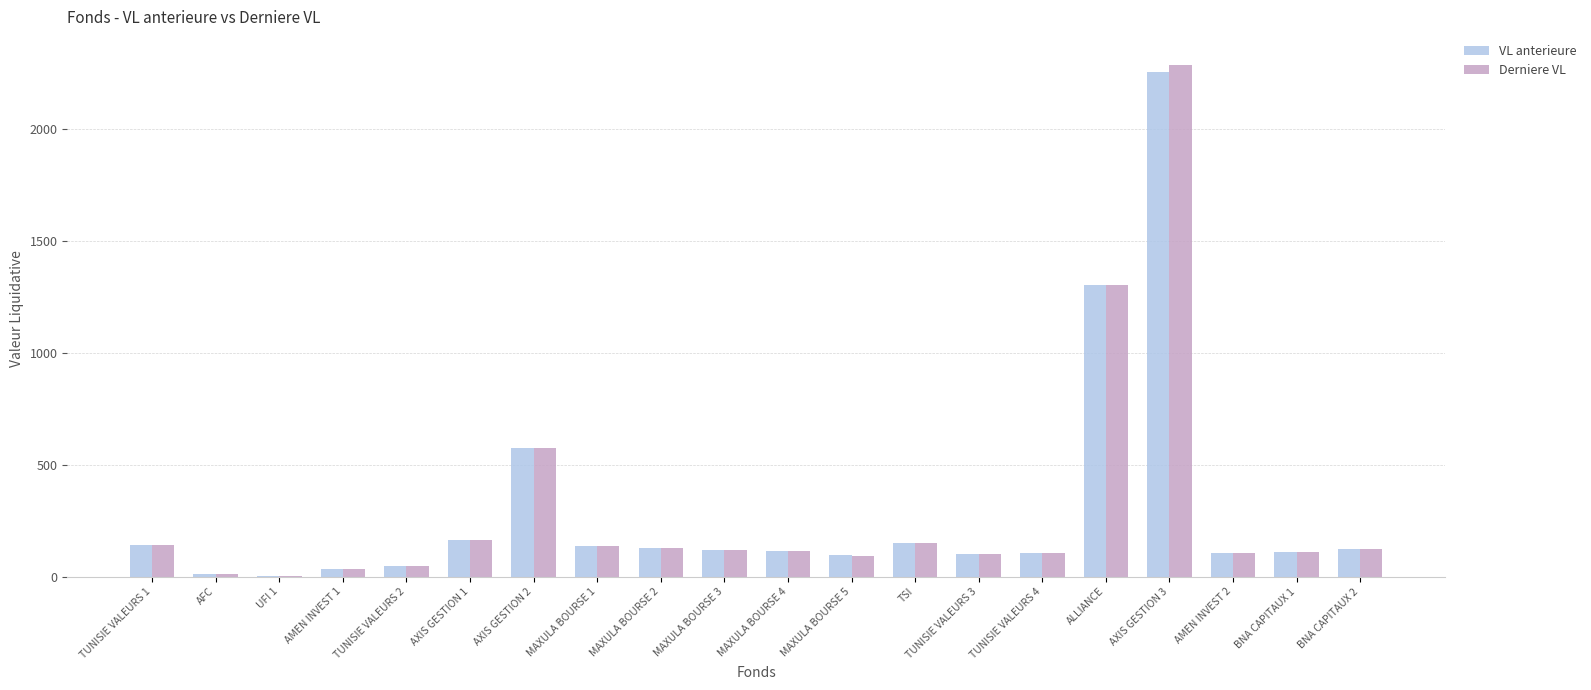

True or false: VL anterieure has a value of 117.6 at MAXULA BOURSE 3.

True